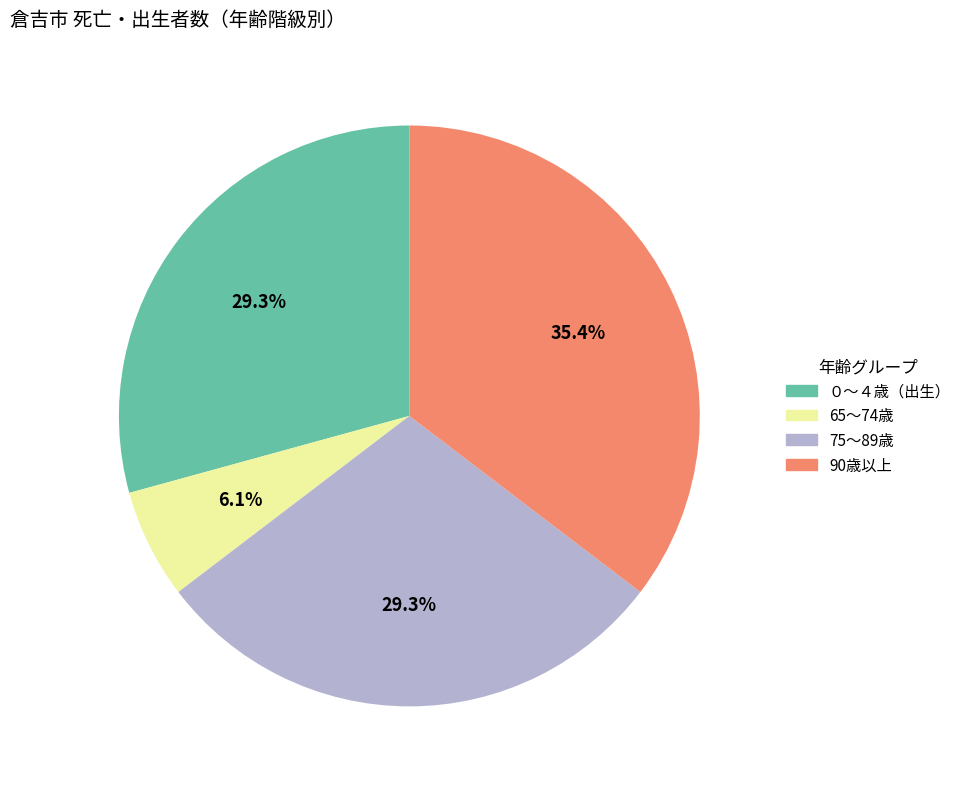

Is there any slice that represents more than half of the pie?

No